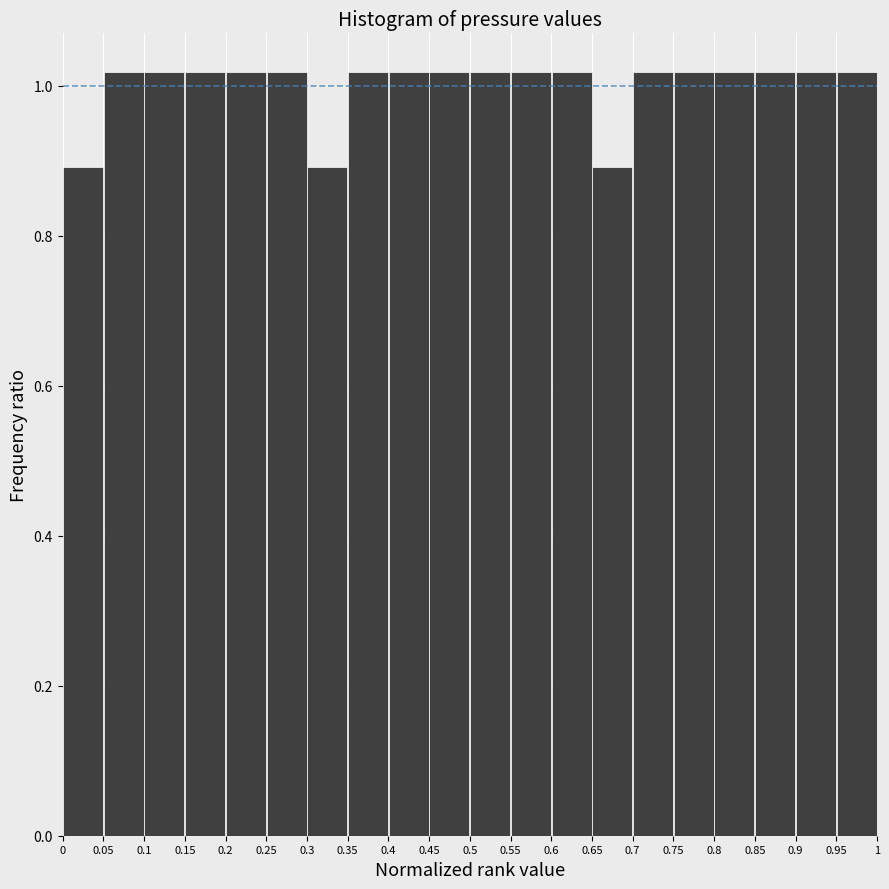

Reading left to right, list every bar in this chart as the range it spans on the x-axis followed by its height. The values are not printed on the chart, so give them approximately, as read against the axis.

0 to 0.05: 0.90
0.05 to 0.1: 1.02
0.1 to 0.15: 1.02
0.15 to 0.2: 1.02
0.2 to 0.25: 1.02
0.25 to 0.3: 1.02
0.3 to 0.35: 0.90
0.35 to 0.4: 1.02
0.4 to 0.45: 1.02
0.45 to 0.5: 1.02
0.5 to 0.55: 1.02
0.55 to 0.6: 1.02
0.6 to 0.65: 1.02
0.65 to 0.7: 0.90
0.7 to 0.75: 1.02
0.75 to 0.8: 1.02
0.8 to 0.85: 1.02
0.85 to 0.9: 1.02
0.9 to 0.95: 1.02
0.95 to 1: 1.02